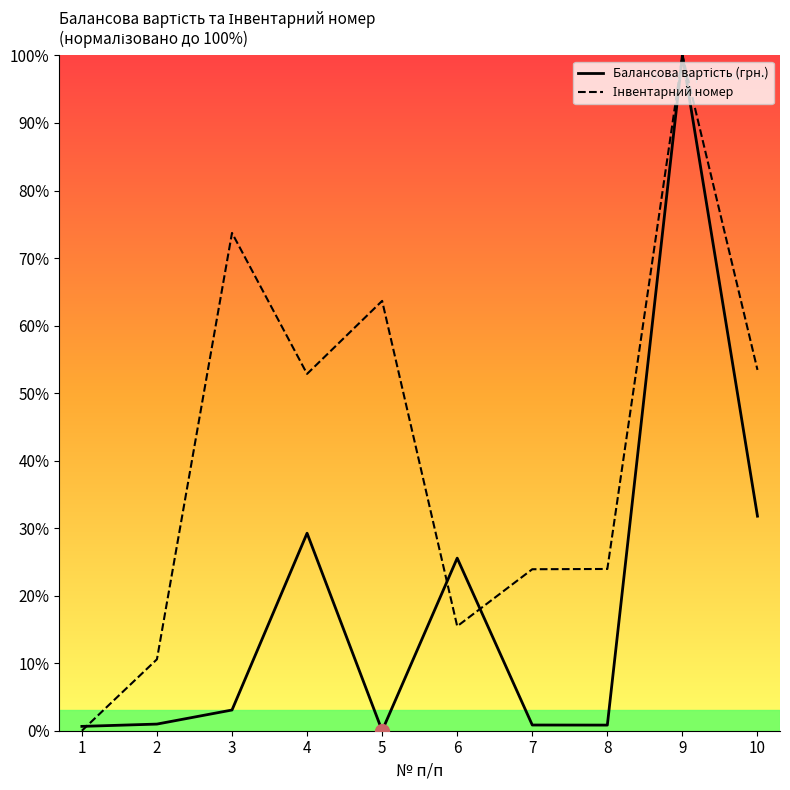

The value of Інвентарний номер at 4 is 22.6. True or false?

False